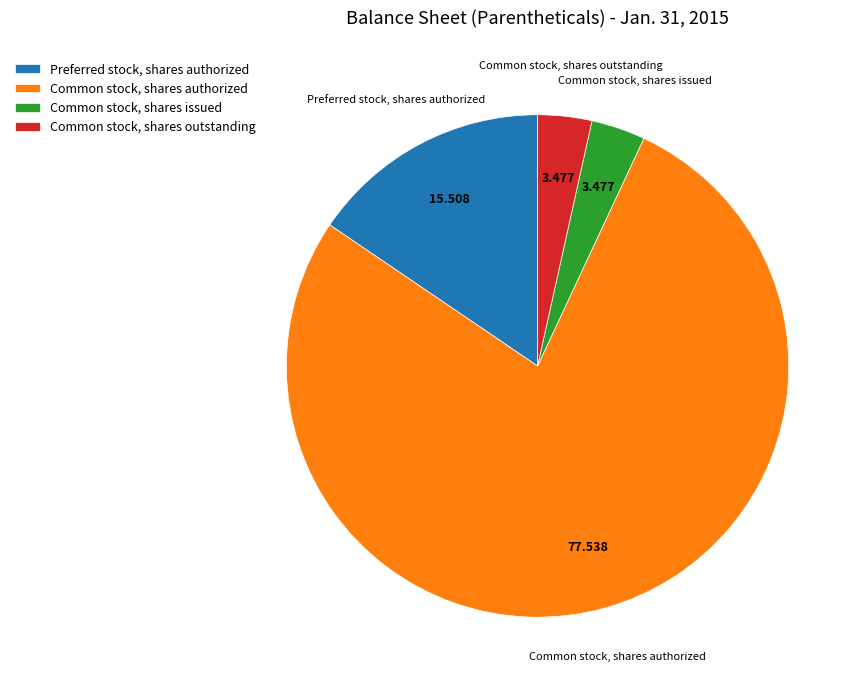

Is the sum of Common stock, shares authorized and Preferred stock, shares authorized greater than half?

Yes